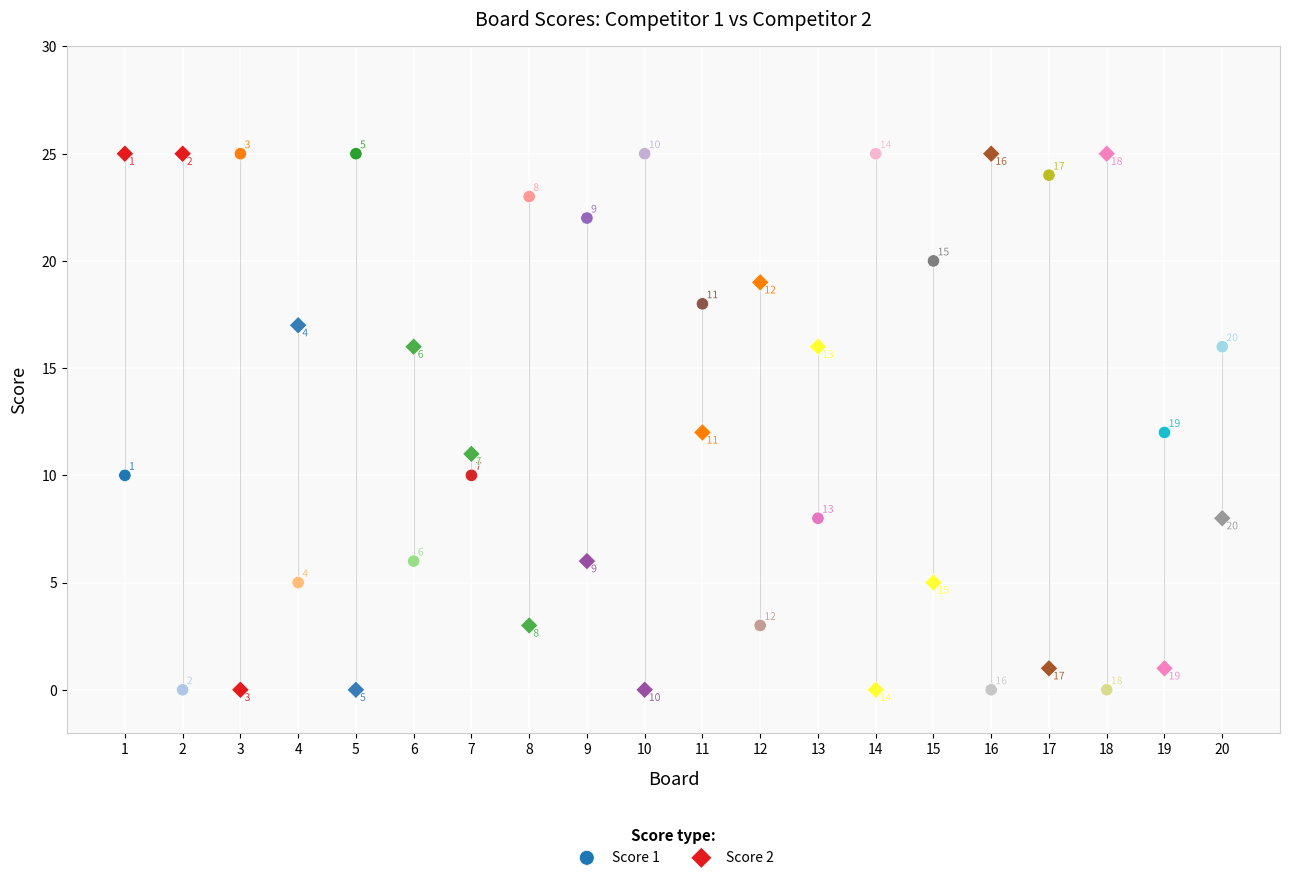

Across all data points, what is the range of X values (max minus min)?

19